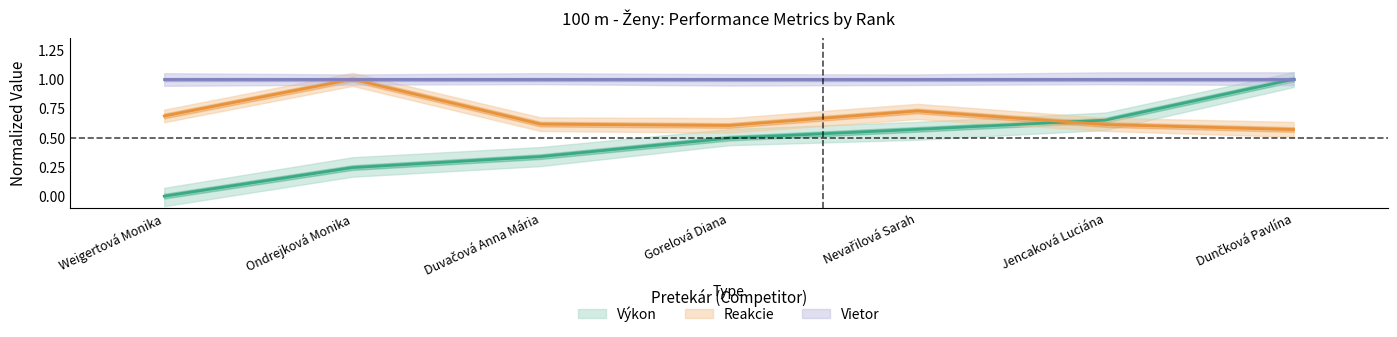

Does the chart have visible grid lines?

No